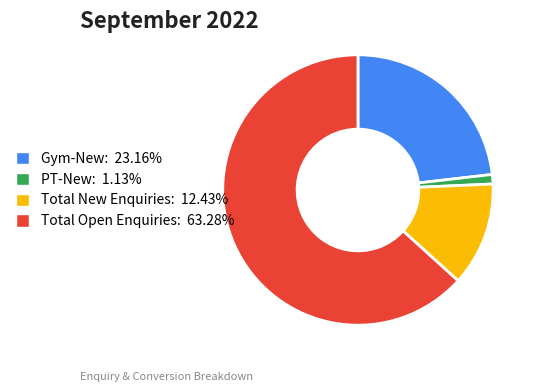

Does Total Open Enquiries: 63.28% represent more than half of the total?

Yes